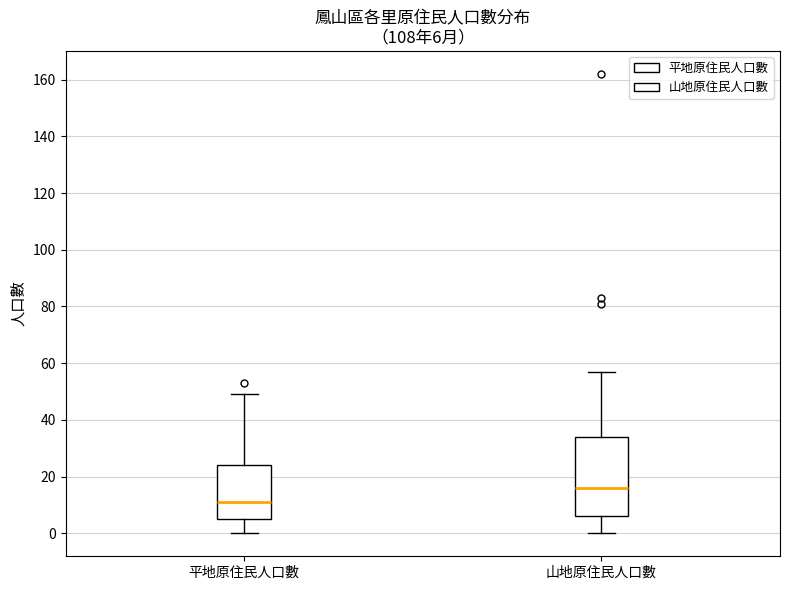

Which box is the tallest, from its lower edge to its upper edge?

山地原住民人口數